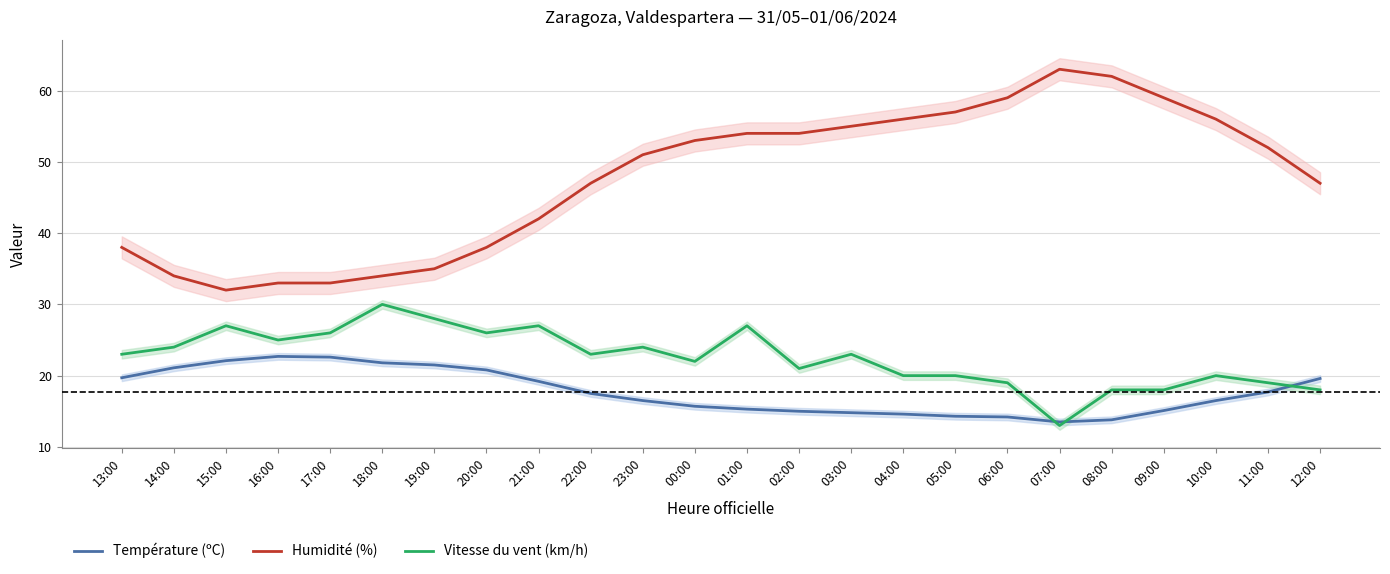

At 04:00, list the series in order from smallest to largest.

Température (ºC), Vitesse du vent (km/h), Humidité (%)